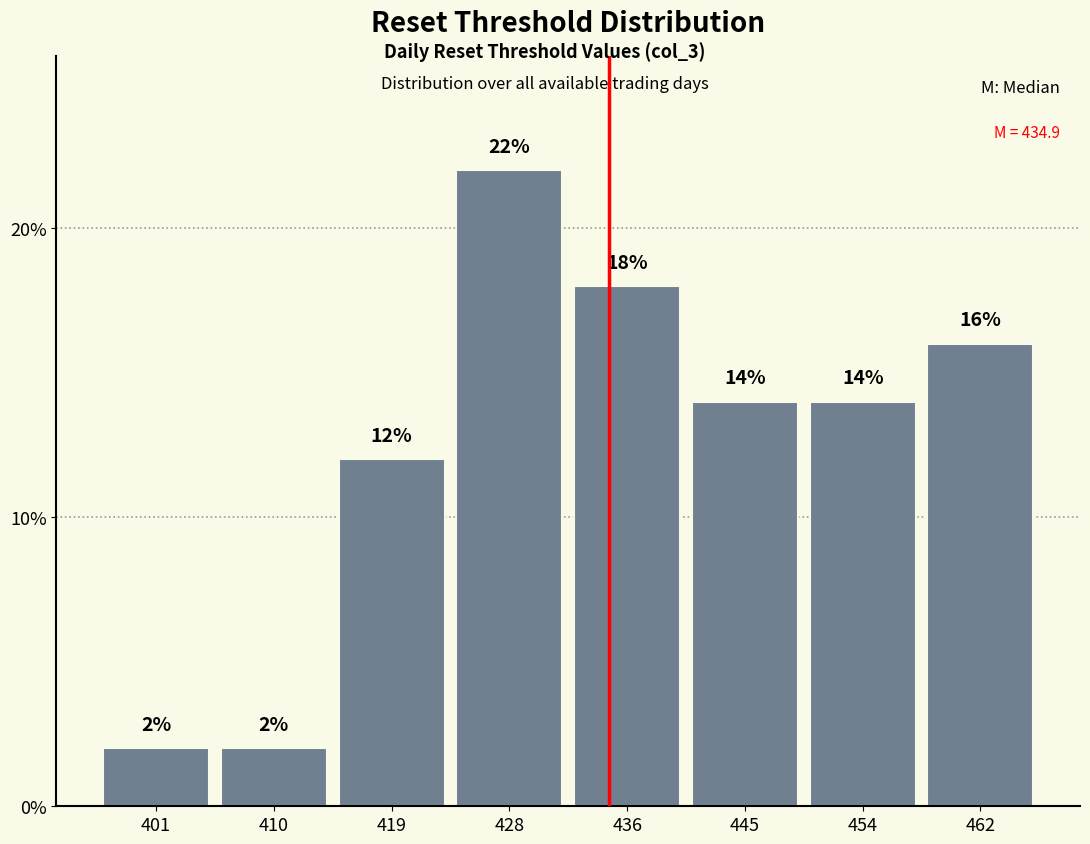

How tall is the bar that spans 423 to 432 on the x-axis? The bar edges are not printed on the chart, so give them approximately, as read against the axis.

22